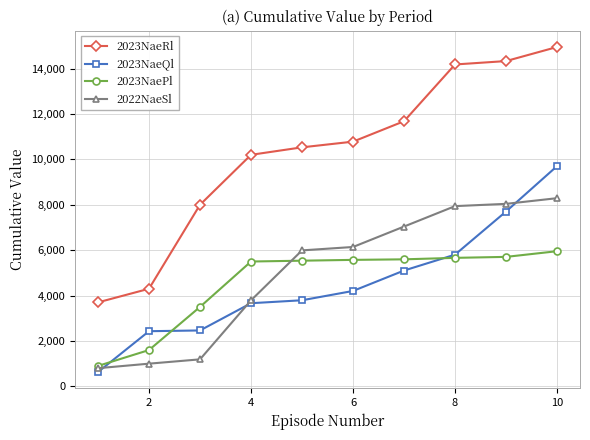

At how many categories does at least one series exceed 2928?

10